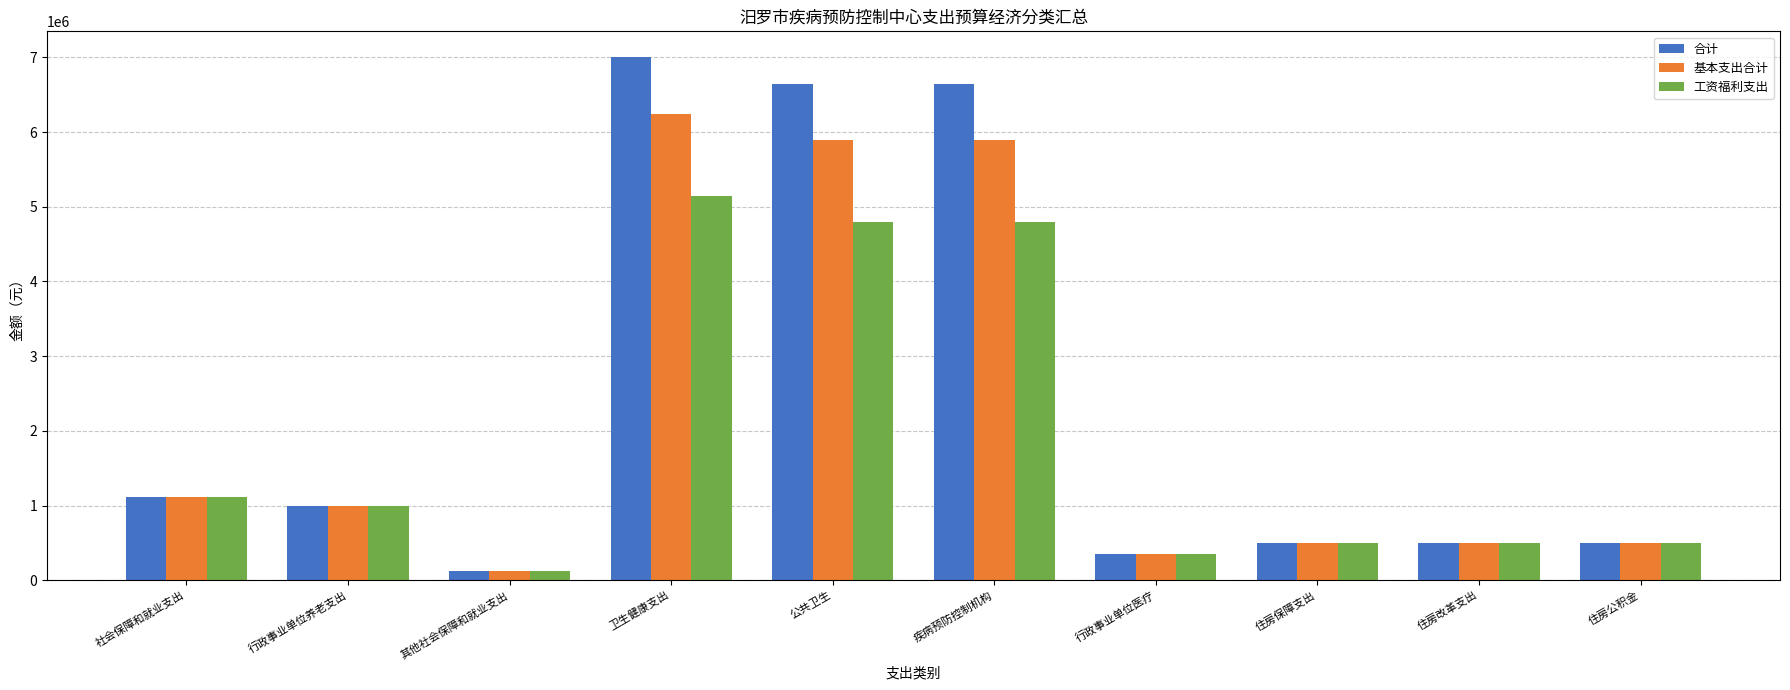

What is the maximum value for 工资福利支出?

5147275.5